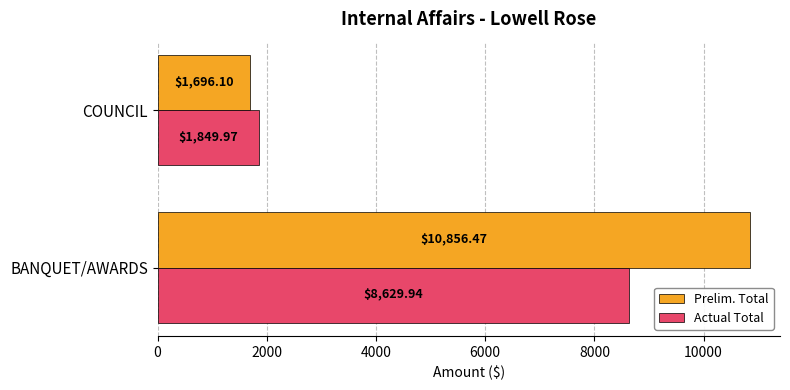

Rank the series by their maximum value, from lowest to highest.

Actual Total, Prelim. Total